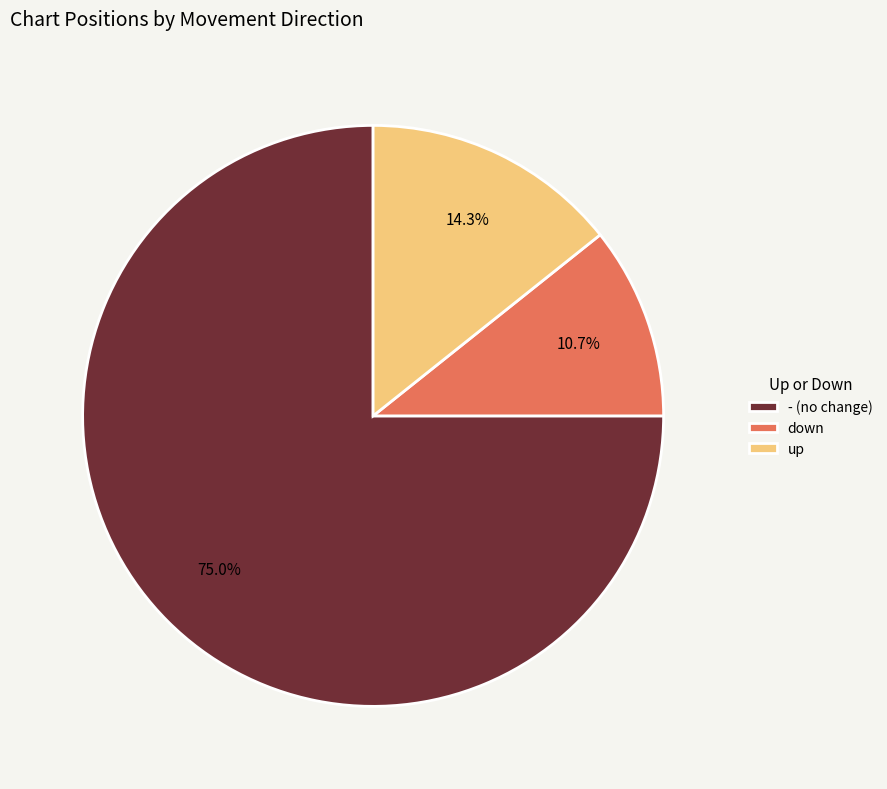

What portion of the pie excludes -?

25.0%